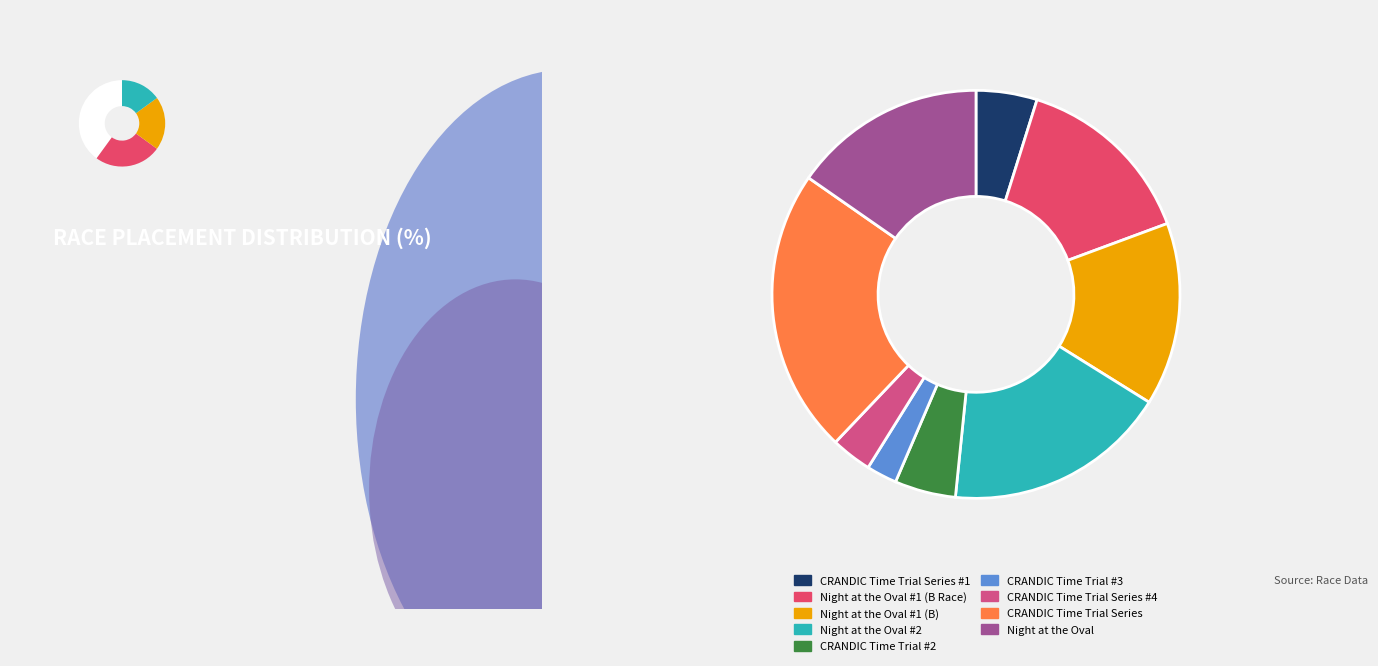

Combined, do Night at the Oval #1 (B) and Night at the Oval #1 (B Race) account for over 50%?

No